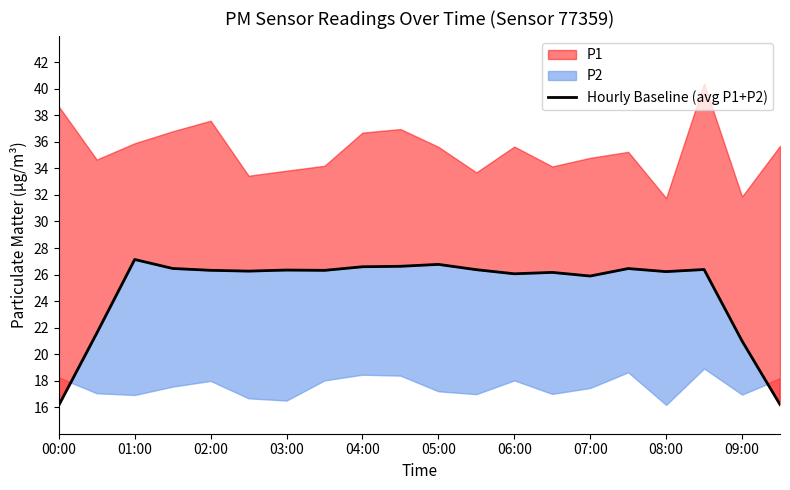

At which category does the data reach its first local peak?

01:00